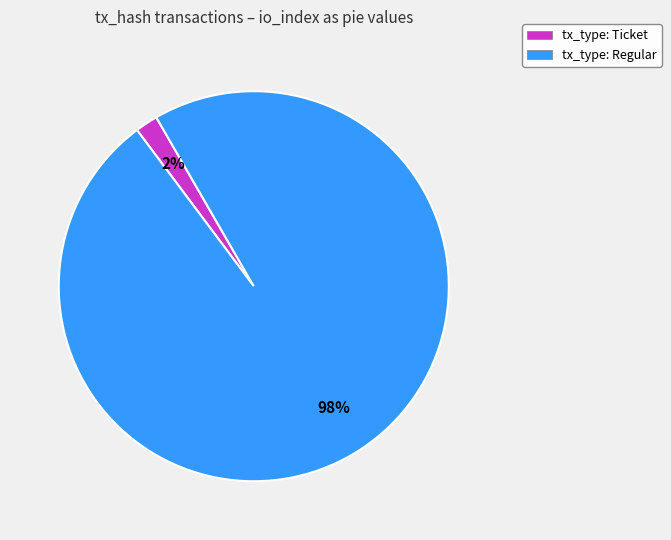

To the nearest percent, what percentage of the pie is tx_type: Regular?

98%